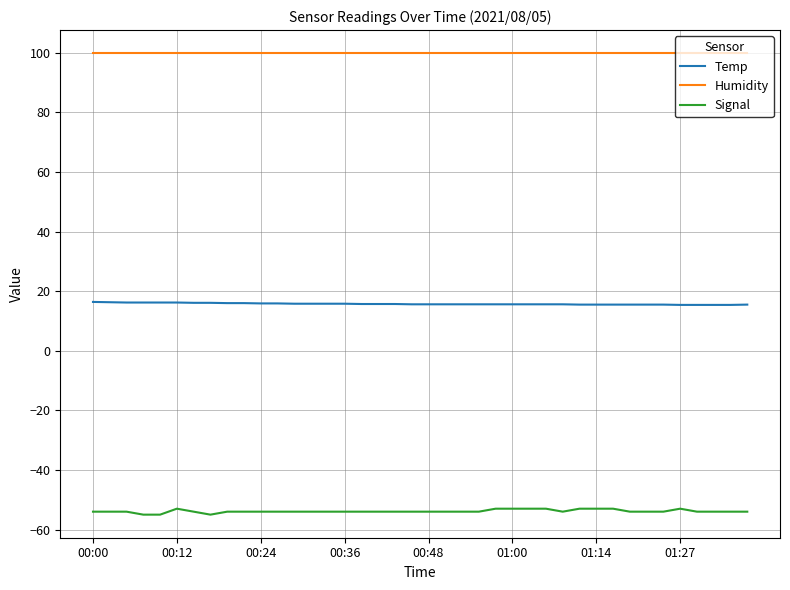

What is the smallest value displayed?

-55.0